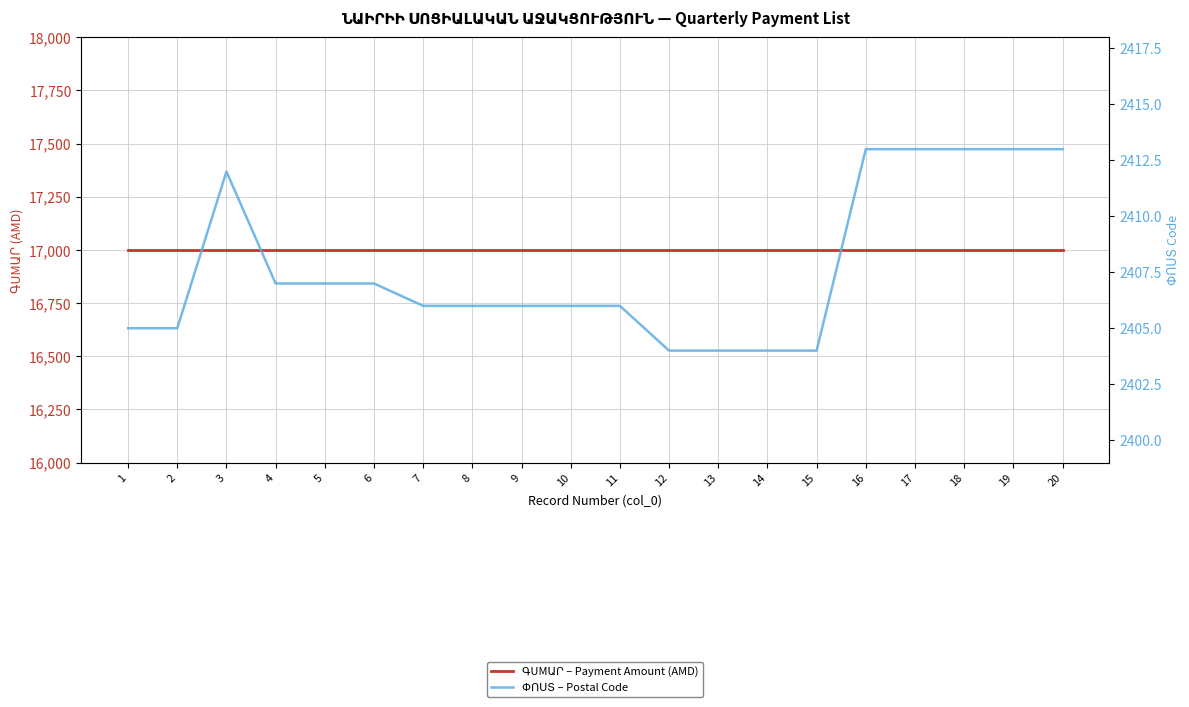

Reading left to right, what are all the values shown in this chart?

ԳUMԱՐ – Payment Amount (AMD): 17000	17000	17000	17000	17000	17000	17000	17000	17000	17000	17000	17000	17000	17000	17000	17000	17000	17000	17000	17000
ՓՈՍՏ – Postal Code: 2405	2405	2412	2407	2407	2407	2406	2406	2406	2406	2406	2404	2404	2404	2404	2413	2413	2413	2413	2413